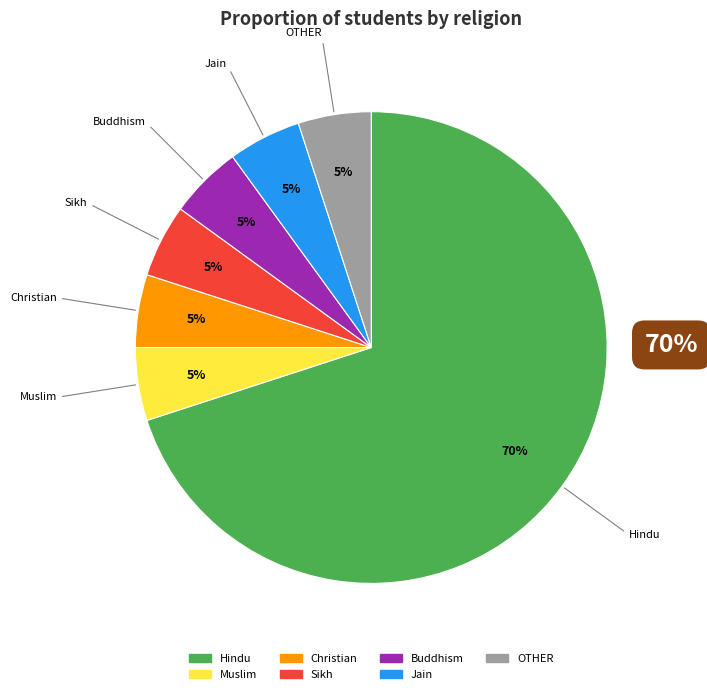

What is the ratio of the value at Sikh to the value at Buddhism?

1.0